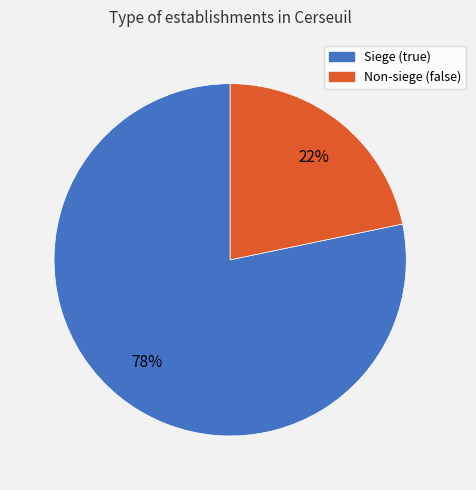

To the nearest percent, what is the average slice percentage?

50%